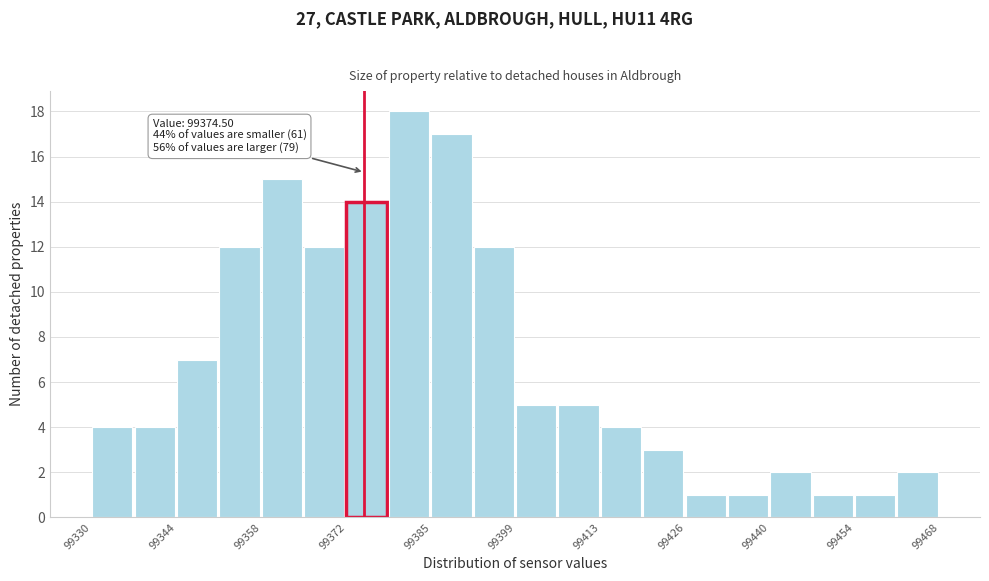

Around what value on the x-axis is the tallest bar? Give the approximate position of its centre, as read against the axis.

99382